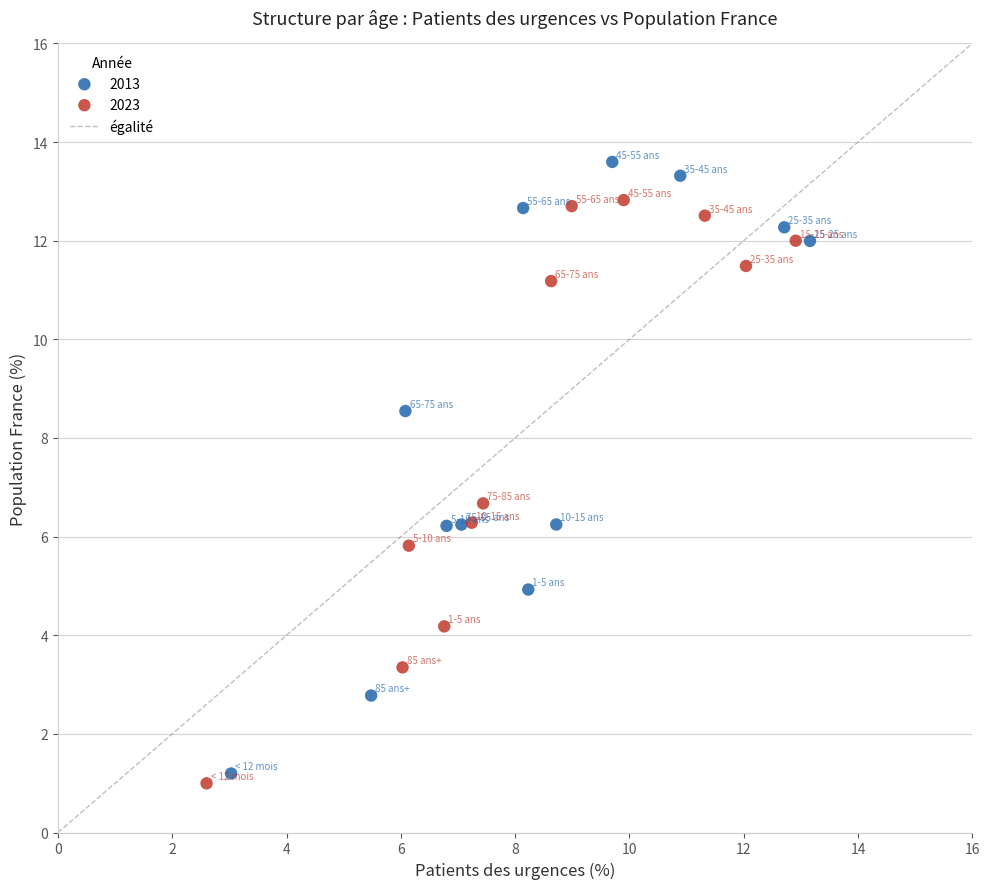

Which series reaches the maximum Y coordinate?

2013